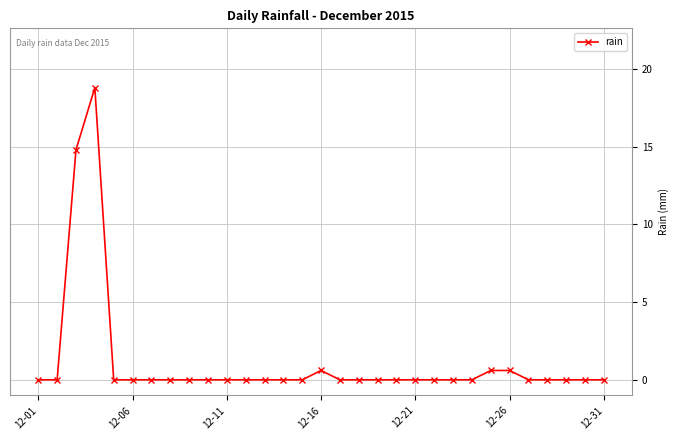

What is the greatest value displayed?

18.8